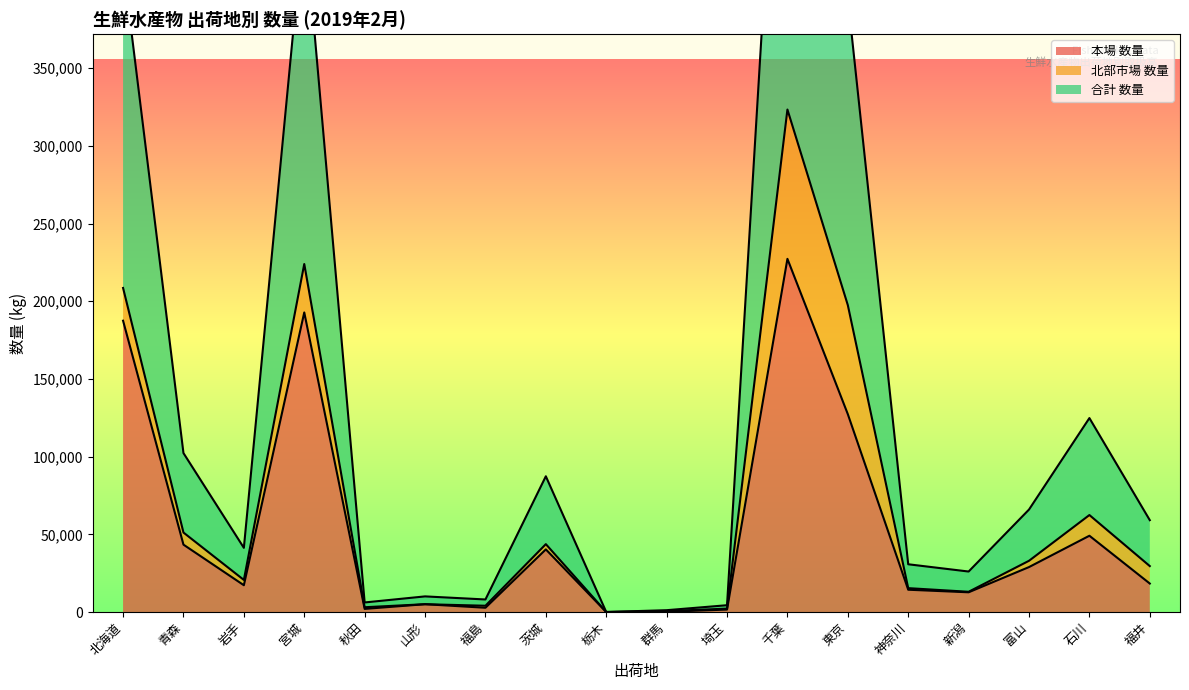

What is the difference between the second highest and second lowest values in the 合計 数量 series?

223373